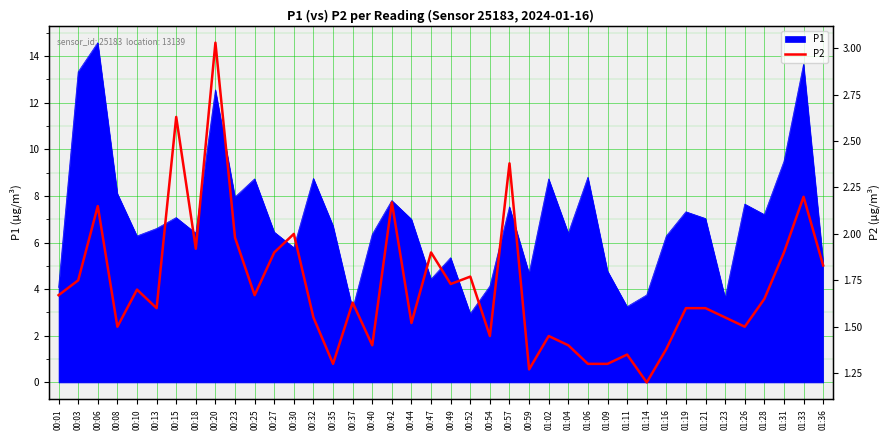

At which category does the data reach its first local peak?

00:06